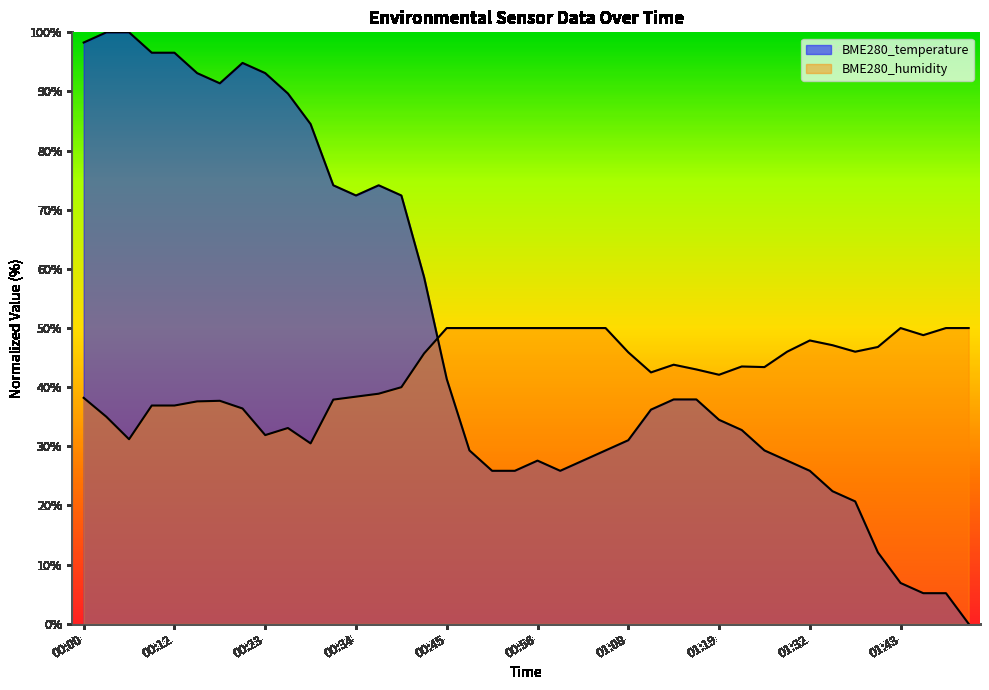

Between 00:20 and 01:43, which is larger?

00:20